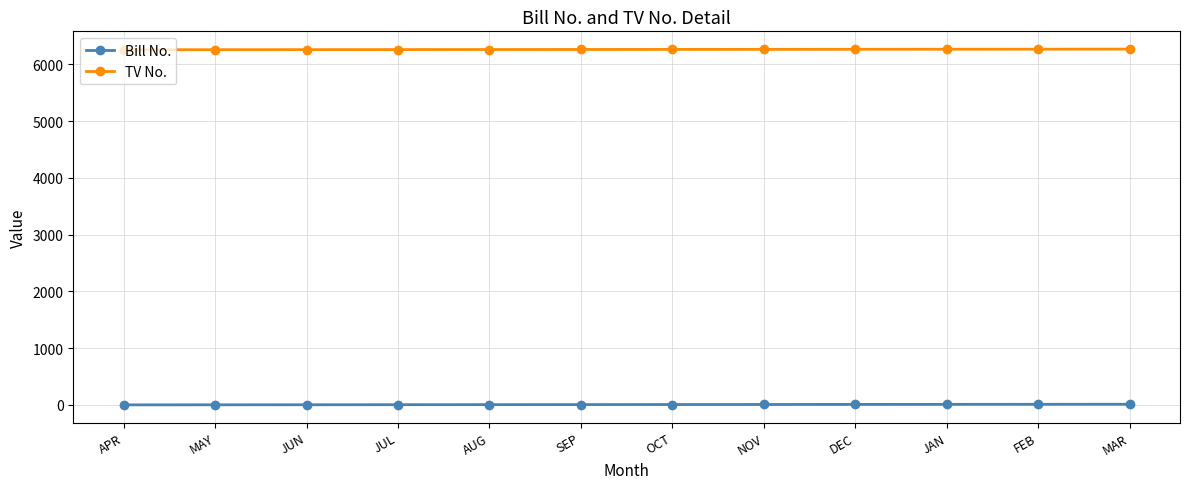

Is this an area chart (filled region under the line)?

No